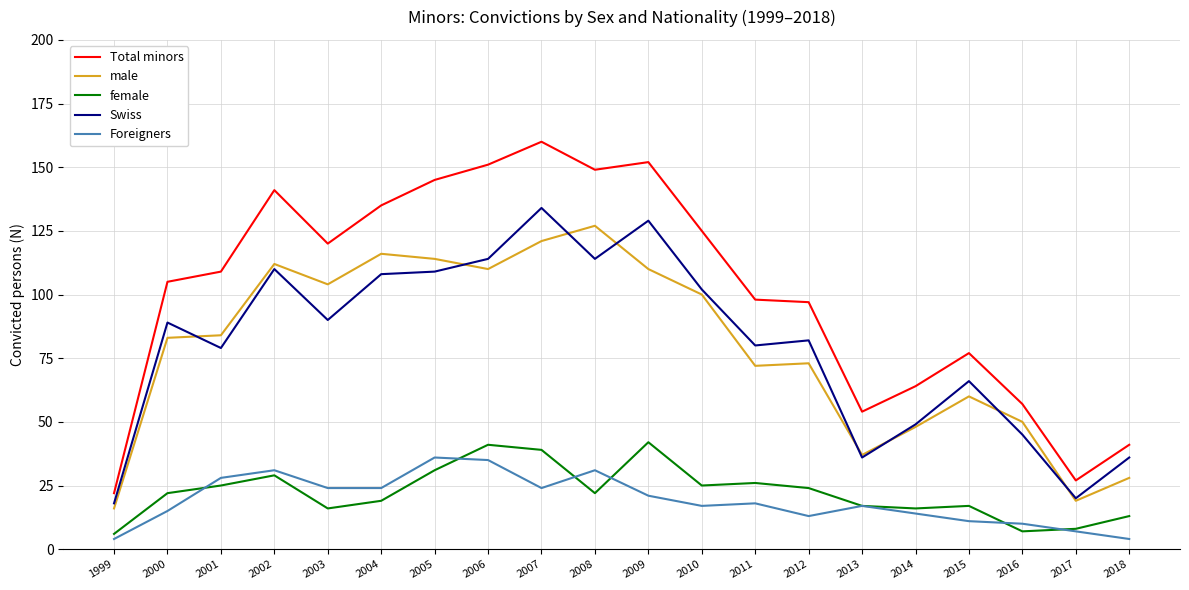

Reading left to right, transcribe all the data shown in this chart.

Total minors: 1999=22	2000=105	2001=109	2002=141	2003=120	2004=135	2005=145	2006=151	2007=160	2008=149	2009=152	2010=125	2011=98	2012=97	2013=54	2014=64	2015=77	2016=57	2017=27	2018=41
male: 1999=16	2000=83	2001=84	2002=112	2003=104	2004=116	2005=114	2006=110	2007=121	2008=127	2009=110	2010=100	2011=72	2012=73	2013=37	2014=48	2015=60	2016=50	2017=19	2018=28
female: 1999=6	2000=22	2001=25	2002=29	2003=16	2004=19	2005=31	2006=41	2007=39	2008=22	2009=42	2010=25	2011=26	2012=24	2013=17	2014=16	2015=17	2016=7	2017=8	2018=13
Swiss: 1999=18	2000=89	2001=79	2002=110	2003=90	2004=108	2005=109	2006=114	2007=134	2008=114	2009=129	2010=102	2011=80	2012=82	2013=36	2014=49	2015=66	2016=45	2017=20	2018=36
Foreigners: 1999=4	2000=15	2001=28	2002=31	2003=24	2004=24	2005=36	2006=35	2007=24	2008=31	2009=21	2010=17	2011=18	2012=13	2013=17	2014=14	2015=11	2016=10	2017=7	2018=4